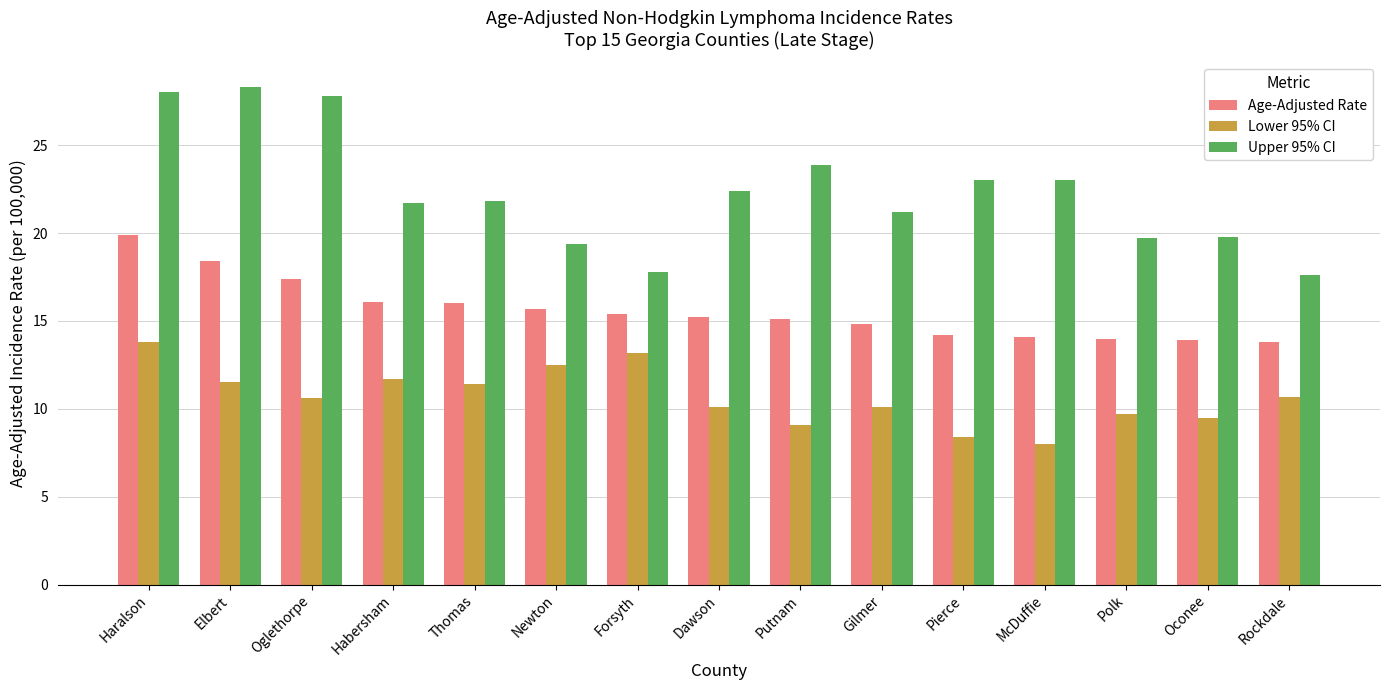

What is the difference between the Upper 95% CI values at Elbert and Oconee?

8.5